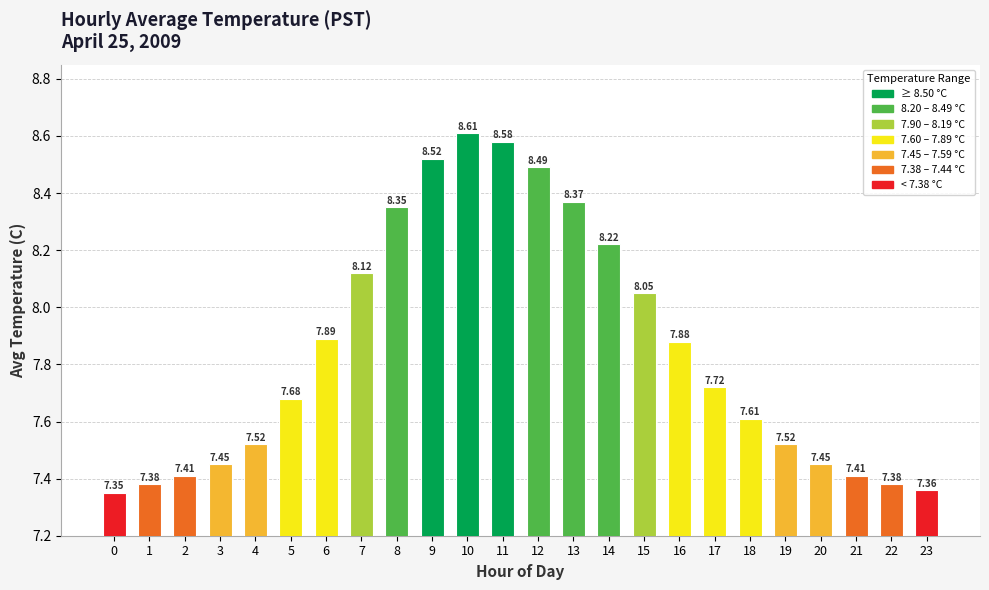

How many distinct data groups are displayed?

1